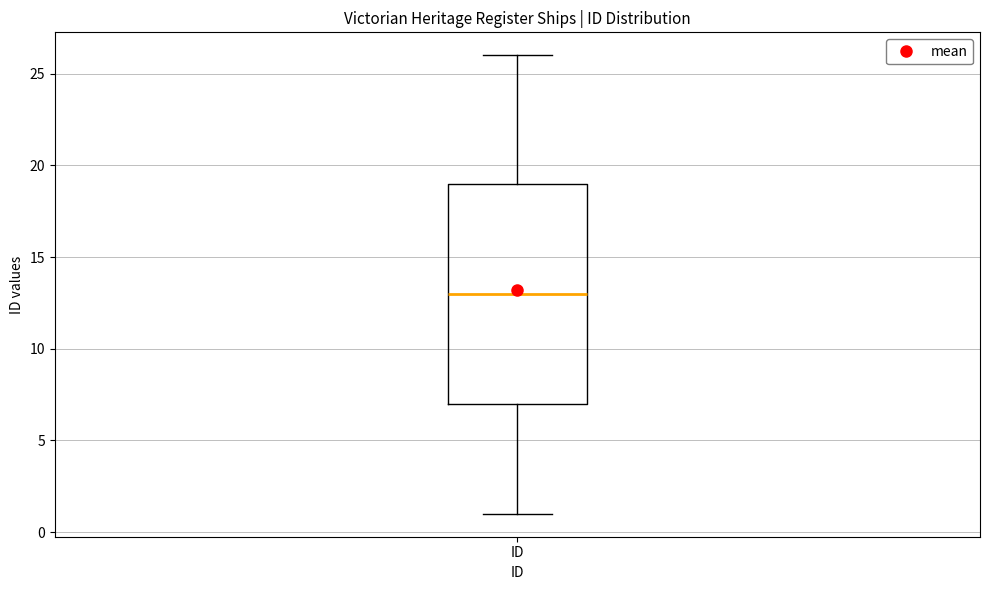

Read this box plot against the y-axis: the position of the median line, the range covered by the box, and the ends of both whiskers. The values are not printed on the chart, so give them approximately, as read against the axis.

median 13, box 7 to 19, whiskers 1 to 26